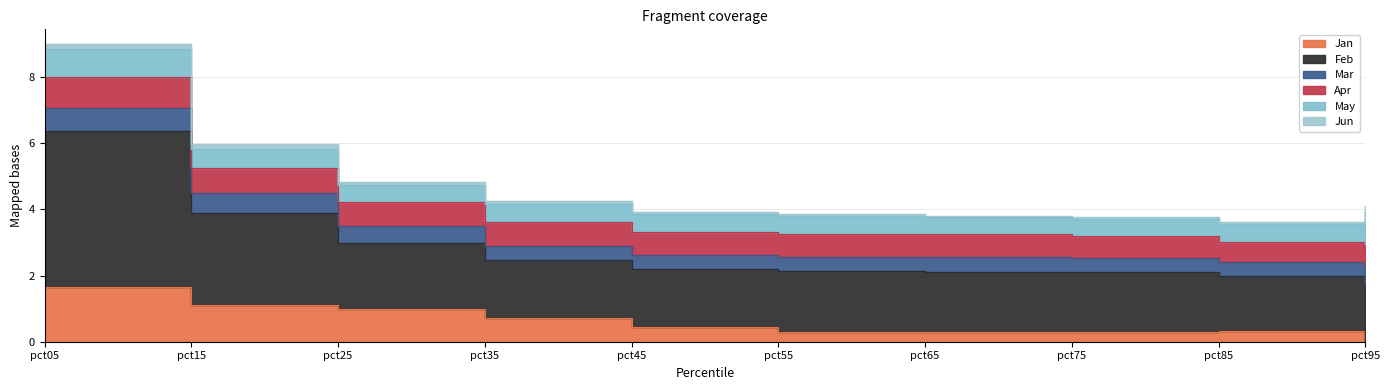

List the series in order of their peak value, highest first.

Feb, Jan, May, Apr, Mar, Jun